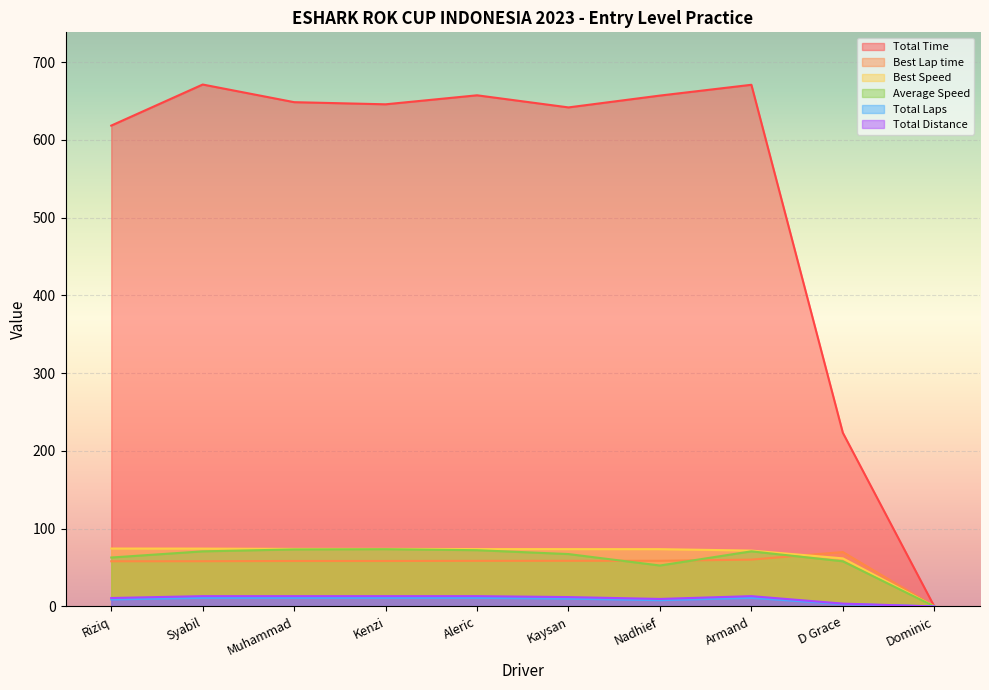

What is the maximum value for Best Lap time?

69.9